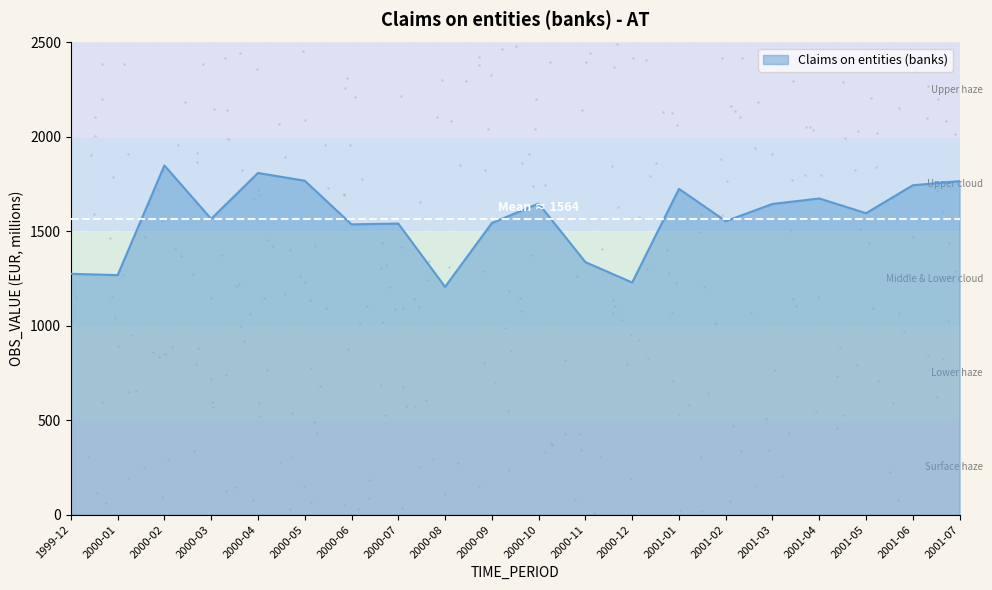

What is the change in value from 2000-09 to 2001-06?

+200